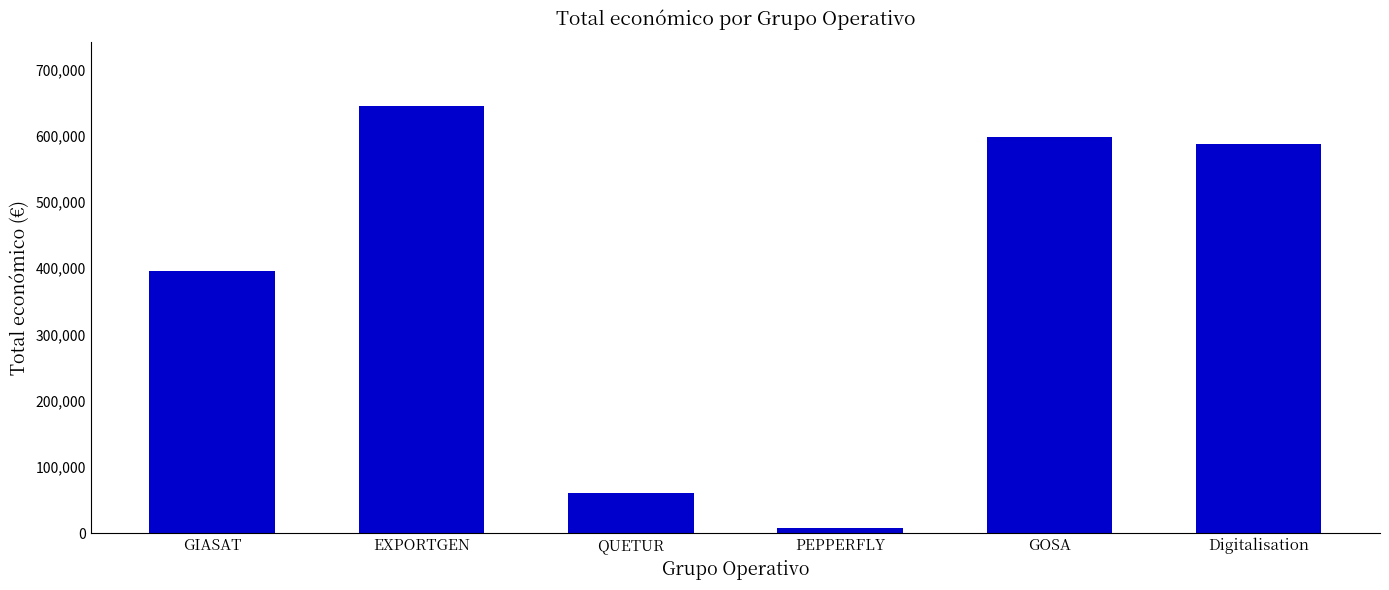

What is the approximate value at EXPORTGEN, to the nearest 10?

644820